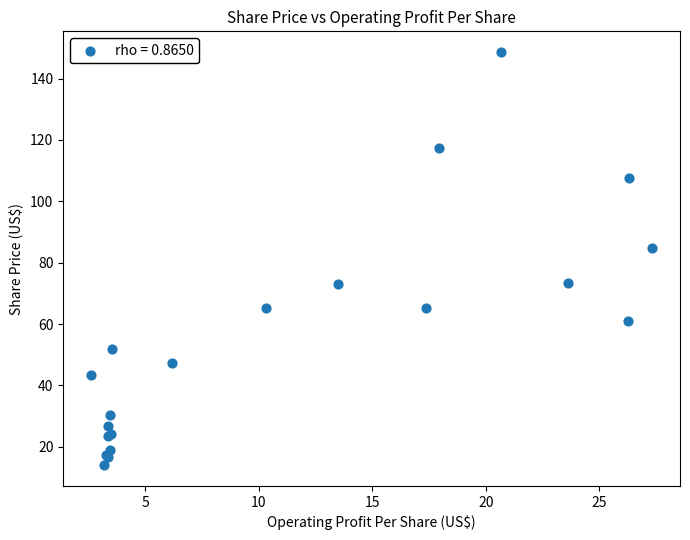

What Y value in the scatter plot is closest to 81?

84.8